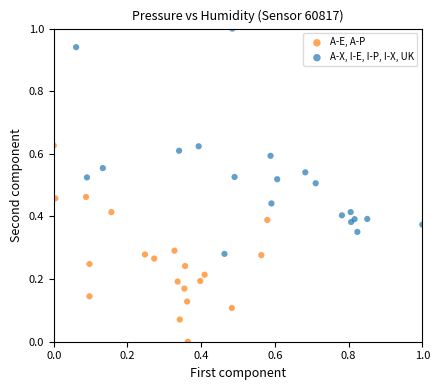

Which series reaches the maximum Y coordinate?

A-X, I-E, I-P, I-X, UK